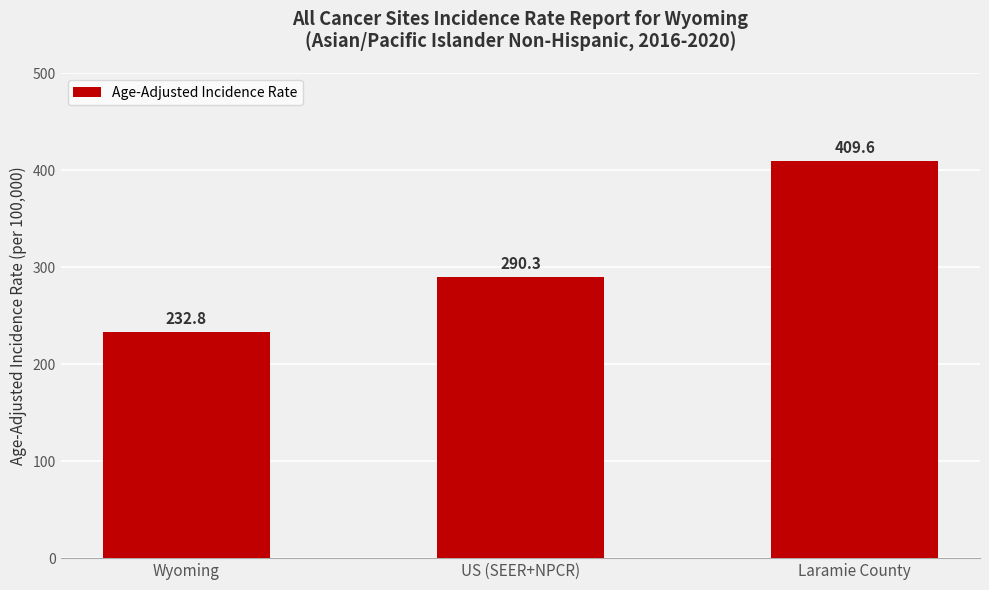

Rank the categories by value from lowest to highest.

Wyoming, US (SEER+NPCR), Laramie County